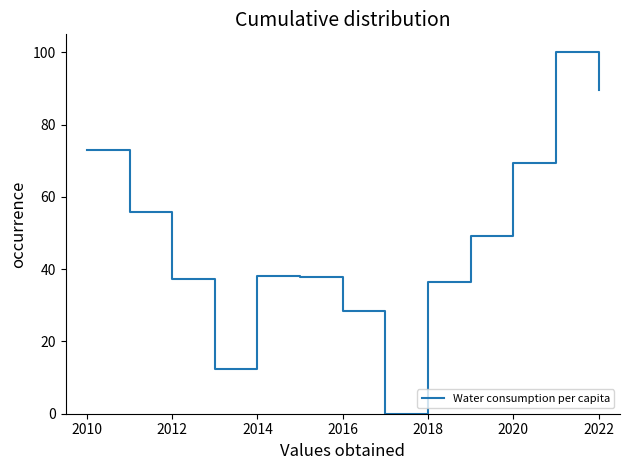

What is the maximum value shown in the chart?

100.0